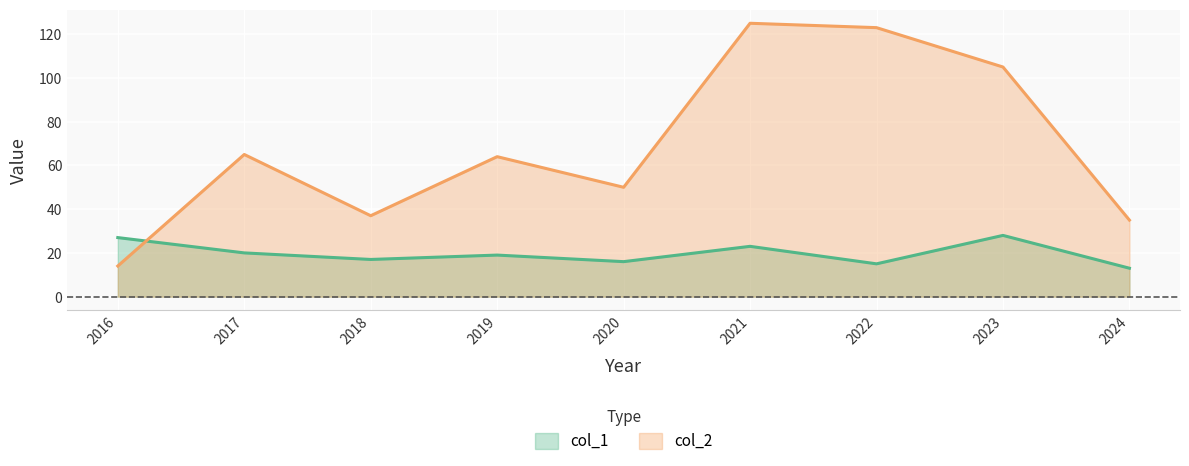

True or false: col_1 has a value of 23 at 2021.

True